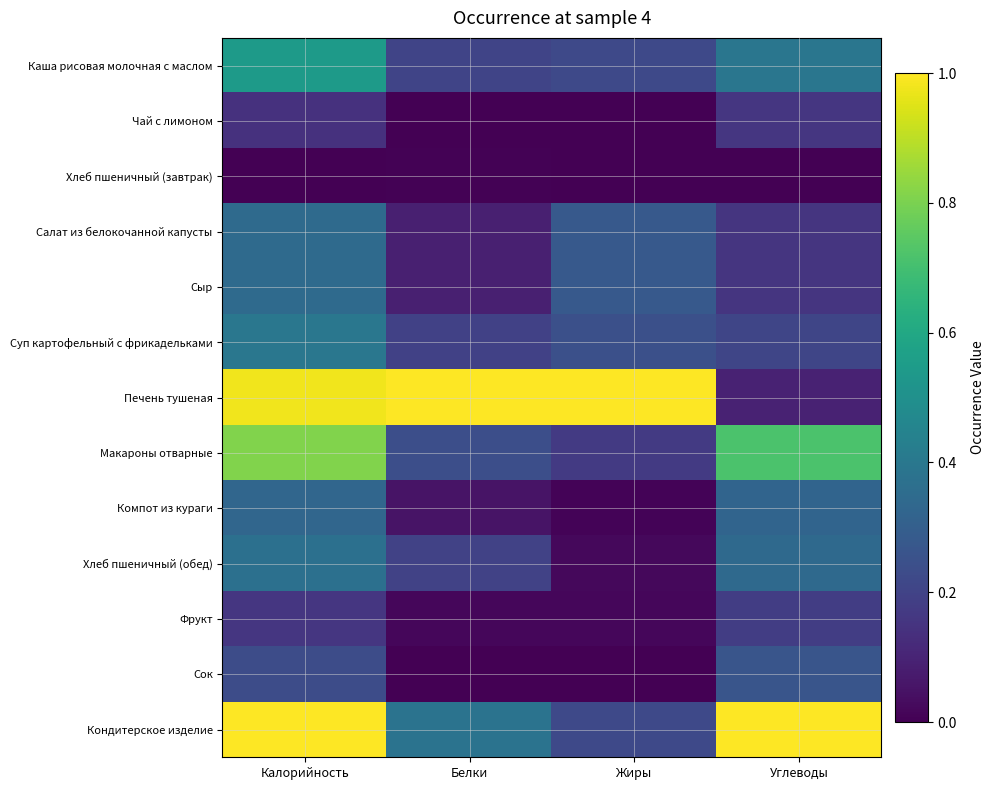

Rank the series by their maximum value, from lowest to highest.

Хлеб пшеничный (завтрак), Чай с лимоном, Фрукт, Сок, Компот из кураги, Салат из белокочанной капусты, Сыр, Хлеб пшеничный (обед), Суп картофельный с фрикадельками, Каша рисовая молочная с маслом, Макароны отварные, Печень тушеная, Кондитерское изделие